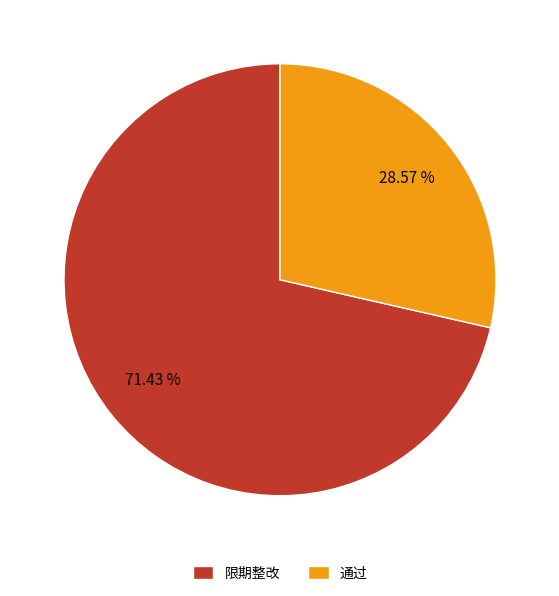

True or false: 限期整改 accounts for 65% of the total.

False